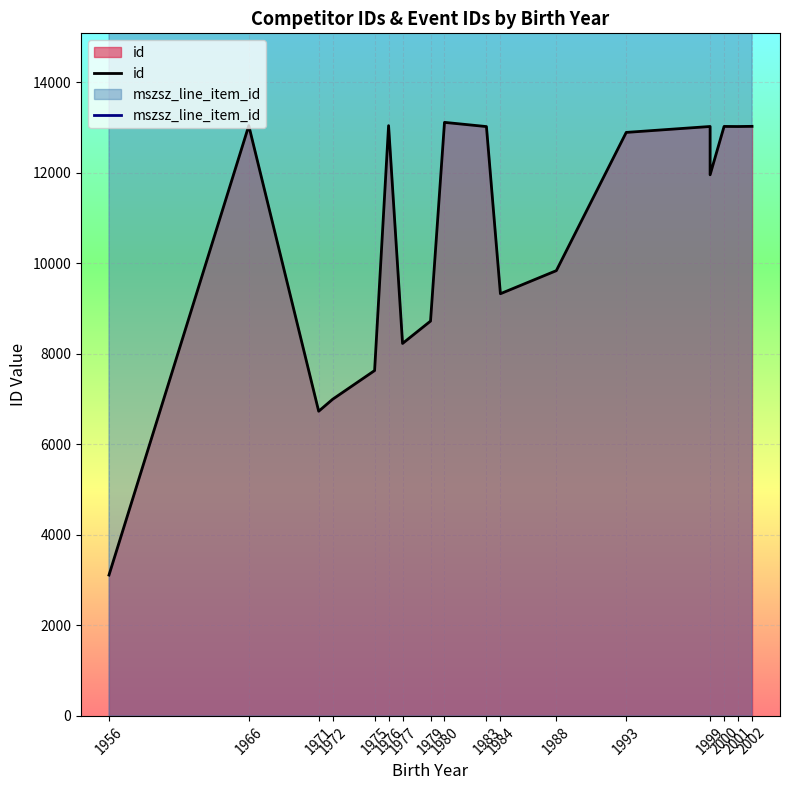

What is the spread (max minus min) of values at 1977?

79063